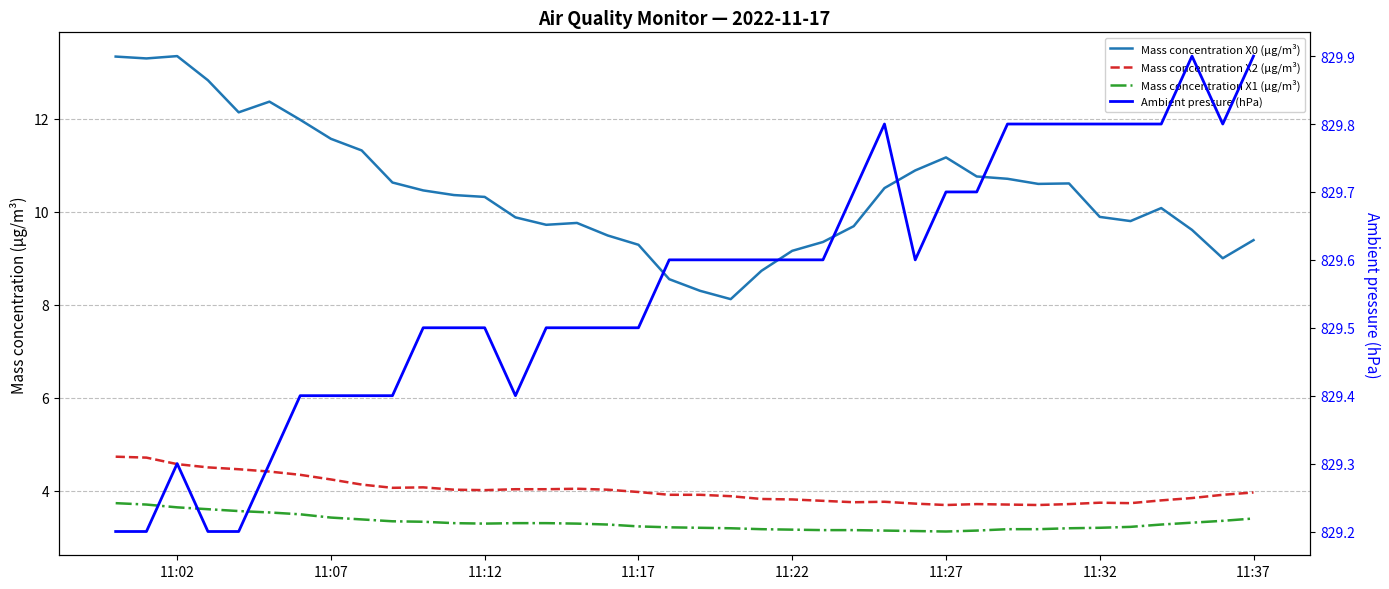

What is the smallest value displayed?

3.1